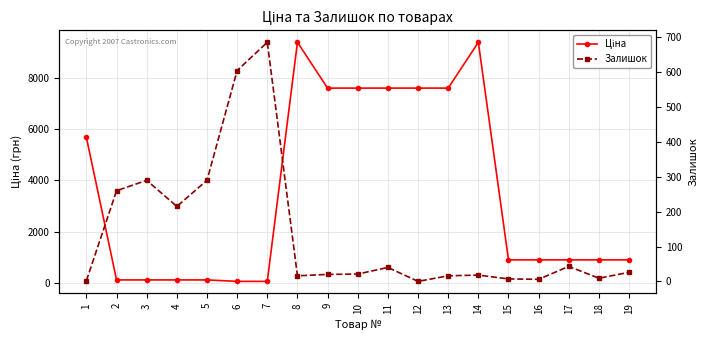

Rank the series by their maximum value, from highest to lowest.

Ціна, Залишок